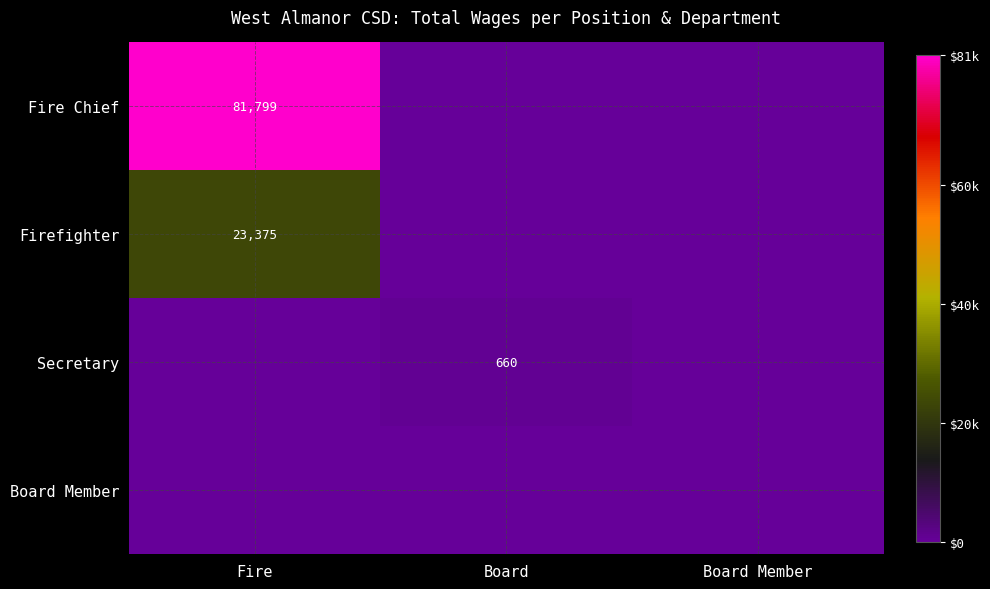

At which category is the sum across all series the highest?

Fire